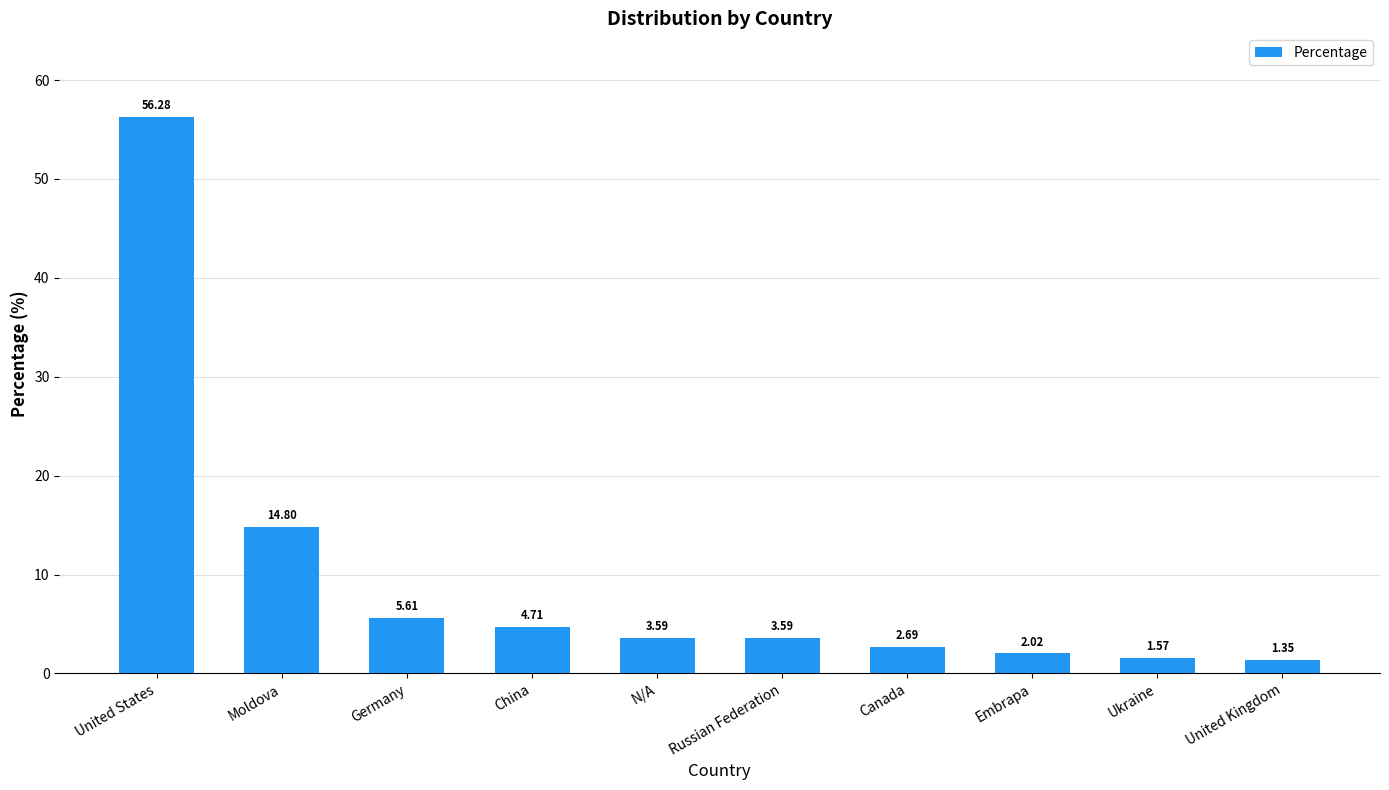

What is the ratio of the value at Moldova to the value at Germany?

2.6